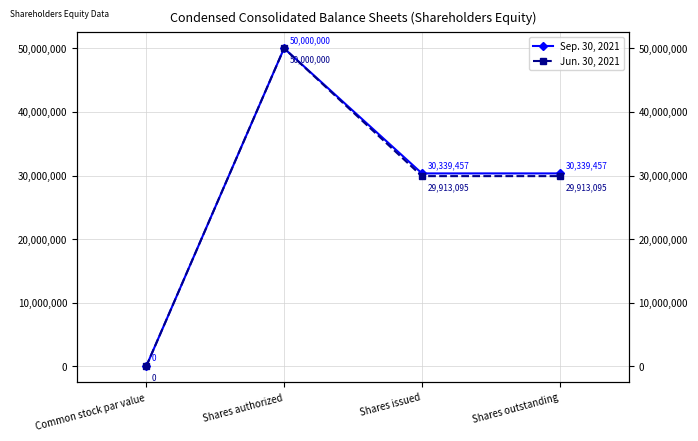

Does the chart display data point markers on the line(s)?

Yes